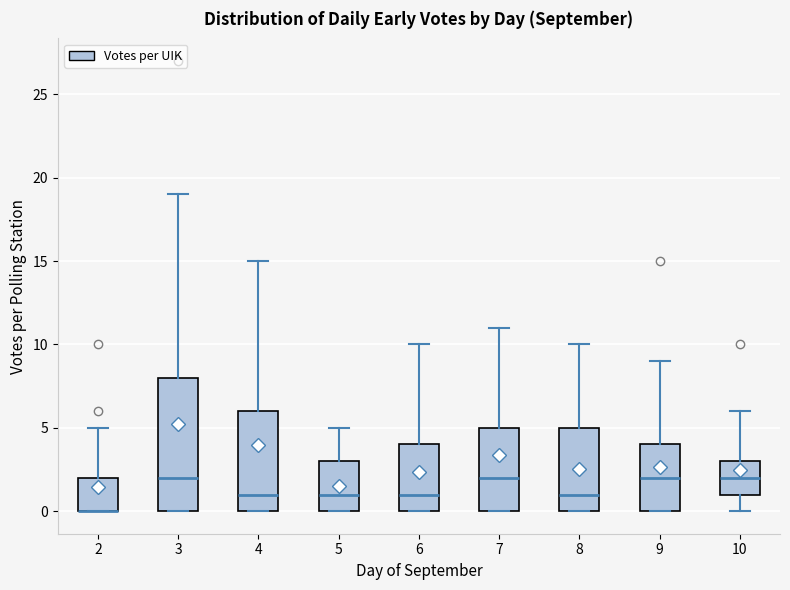

Reading left to right, transcribe this box plot: for each box, give where its median line is, the range the box spans, and where its two whiskers end, as read against the y-axis. The values are not printed on the chart, so give them approximately, as read against the axis.

2: median 0 (drawn on the box's lower edge), box 0 to 2, whiskers 0 to 5
3: median 2, box 0 to 8, whiskers 0 to 19
4: median 1, box 0 to 6, whiskers 0 to 15
5: median 1, box 0 to 3, whiskers 0 to 5
6: median 1, box 0 to 4, whiskers 0 to 10
7: median 2, box 0 to 5, whiskers 0 to 11
8: median 1, box 0 to 5, whiskers 0 to 10
9: median 2, box 0 to 4, whiskers 0 to 9
10: median 2, box 1 to 3, whiskers 0 to 6